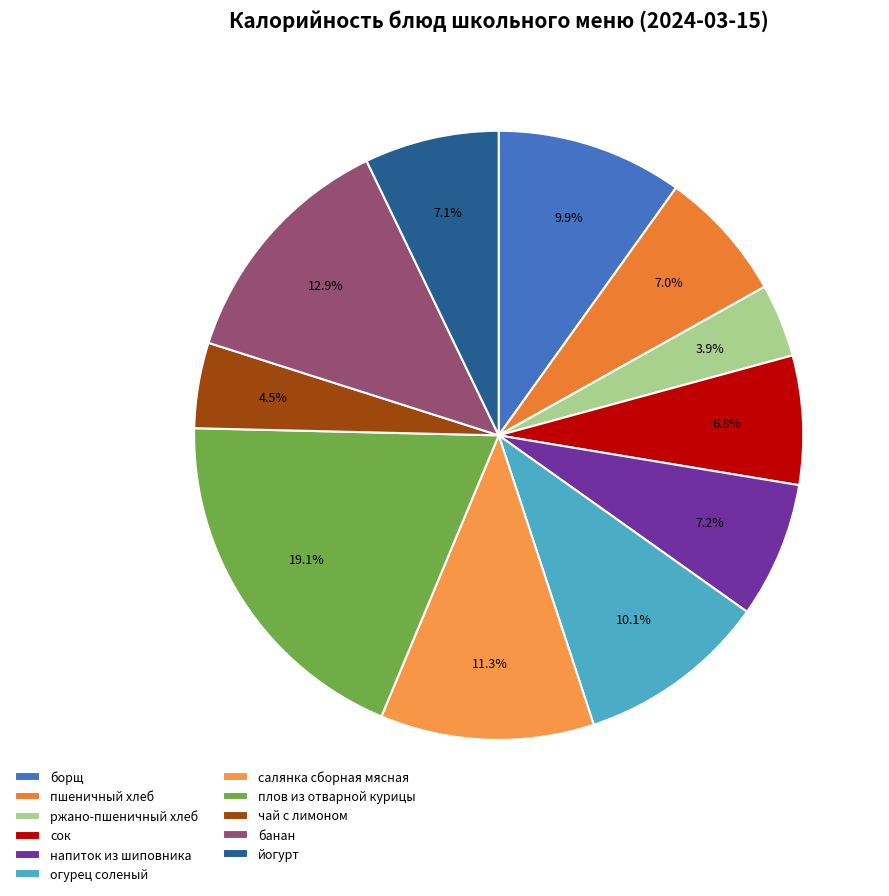

How many segments does this pie chart have?

11